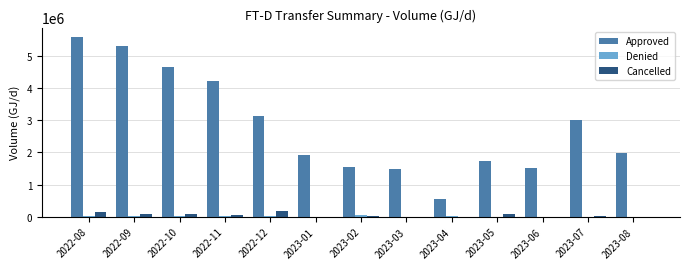

What is the sum of the Cancelled values at 2022-09 and 2022-11?

151838